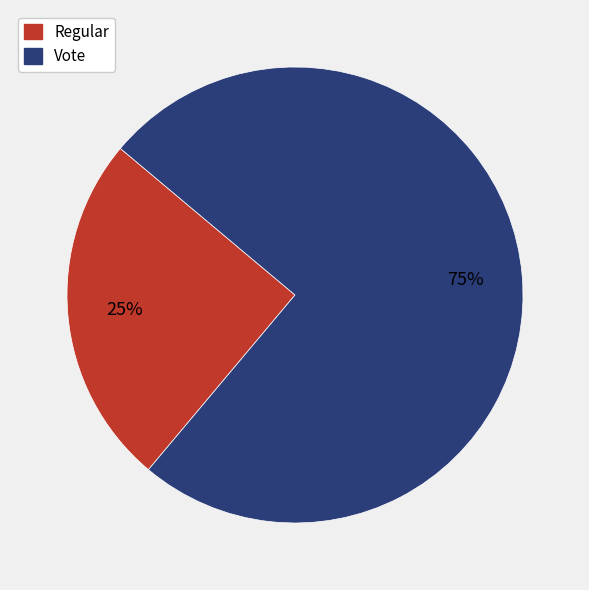

To the nearest percent, what portion does Regular represent?

25%